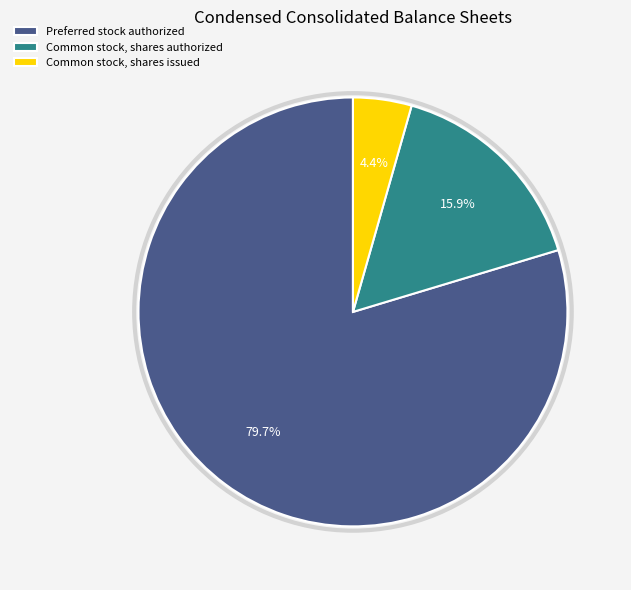

The Preferred stock authorized slice represents 99% of the pie. True or false?

False